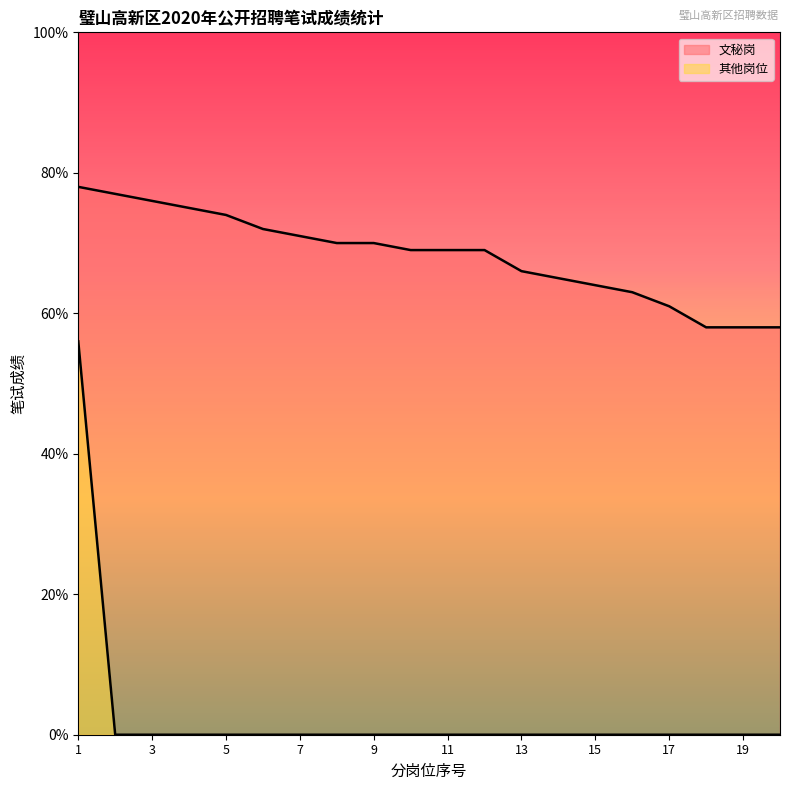

At which category is the sum across all series the highest?

1